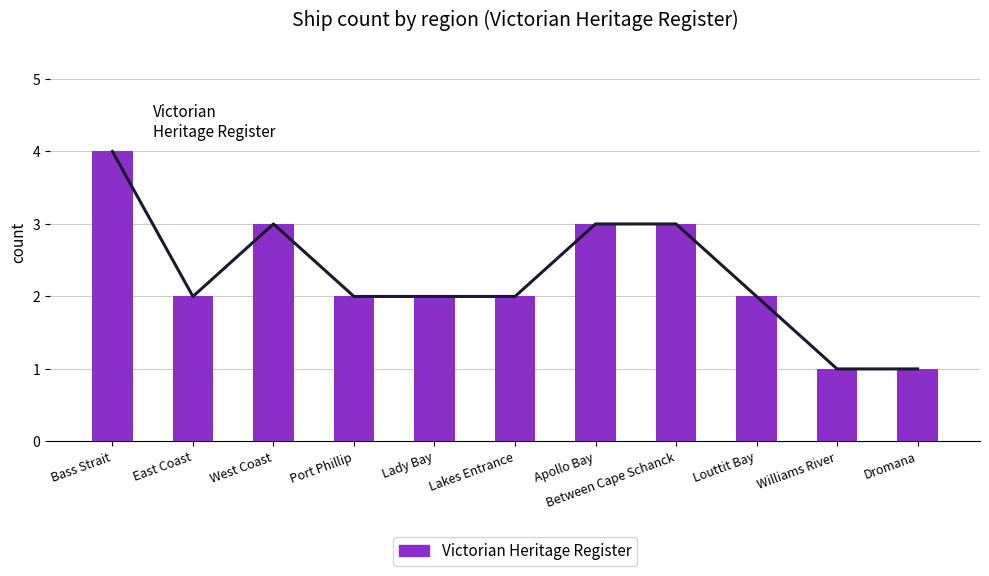

What is the ratio of the value at Lady Bay to the value at Port Phillip?

1.0